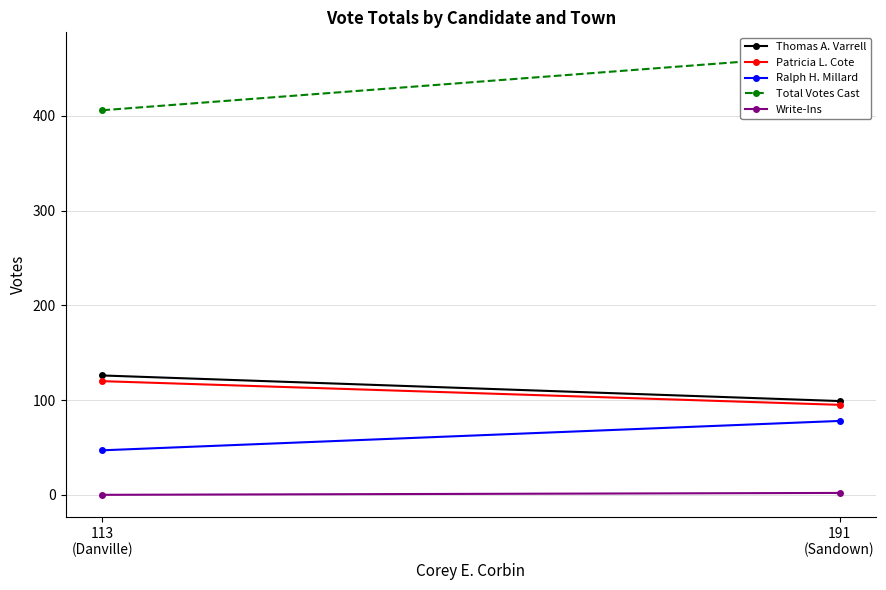

Is it true that Patricia L. Cote equals 95 at 191
(Sandown)?

True